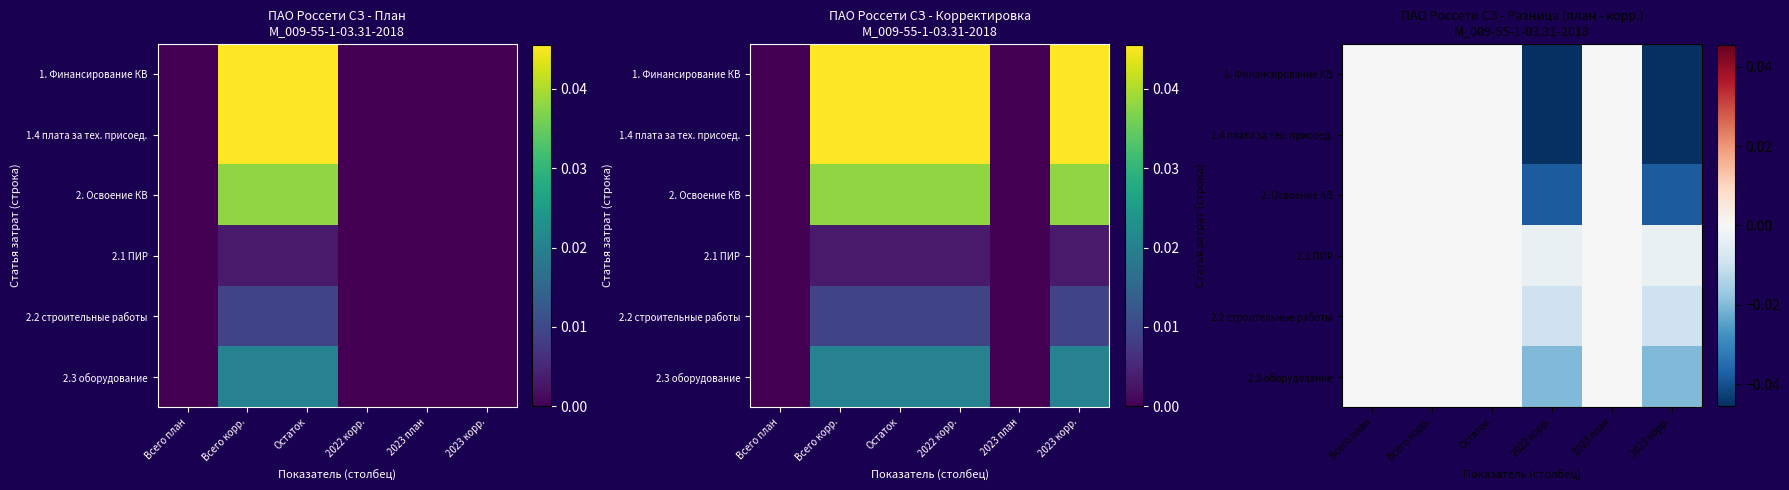

True or false: 2. Освоение КВ has a value of -0.1 at 2023 корр..

False